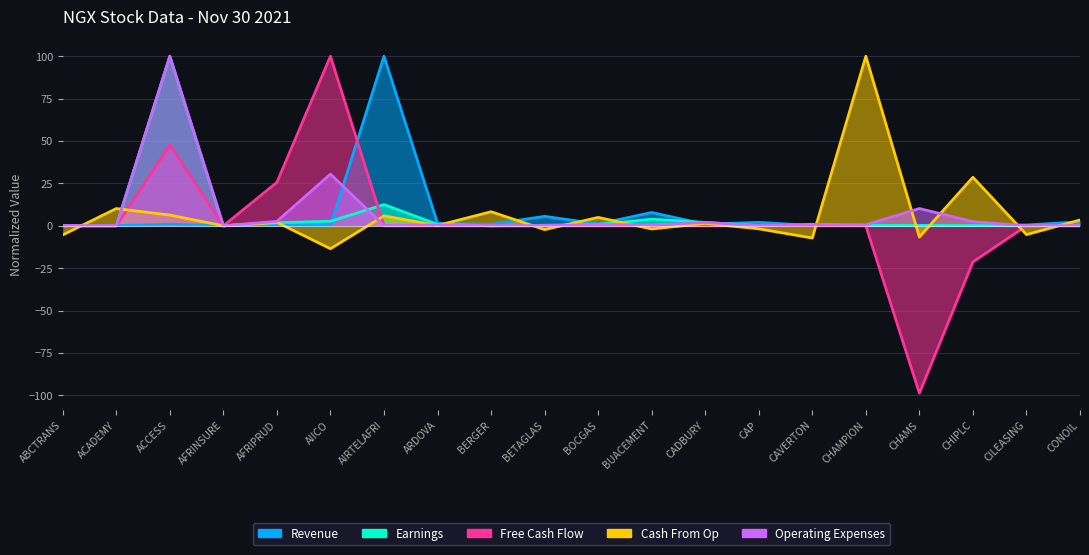

What is the difference between the maximum and minimum values in the Operating Expenses series?

100.0